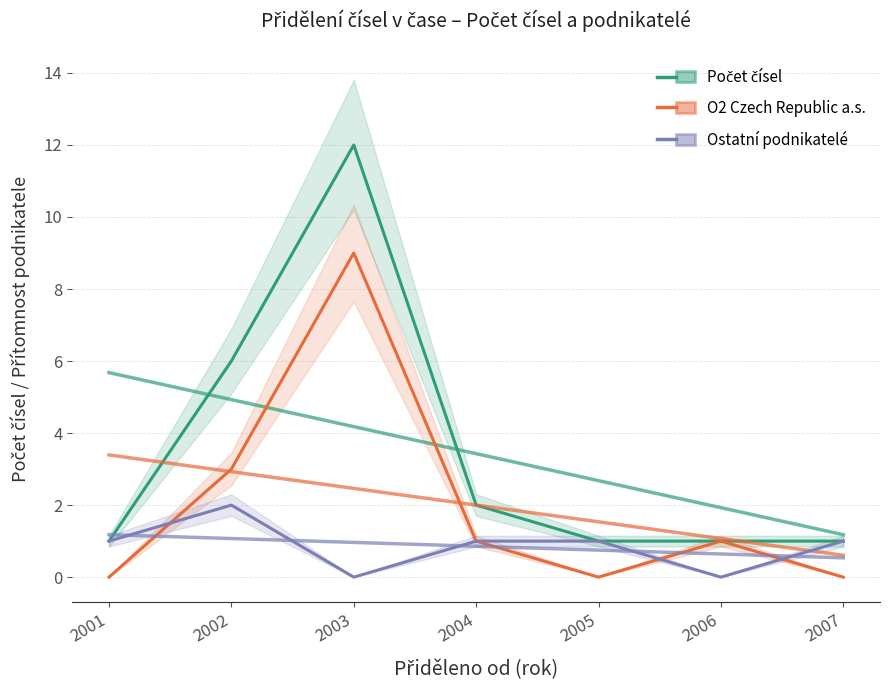

Reading left to right, list all the values displayed in this chart.

Počet čísel: 1	6	12	2	1	1	1
O2 Czech Republic a.s.: 0	3	9	1	0	1	0
Ostatní podnikatelé: 1	2	0	1	1	0	1